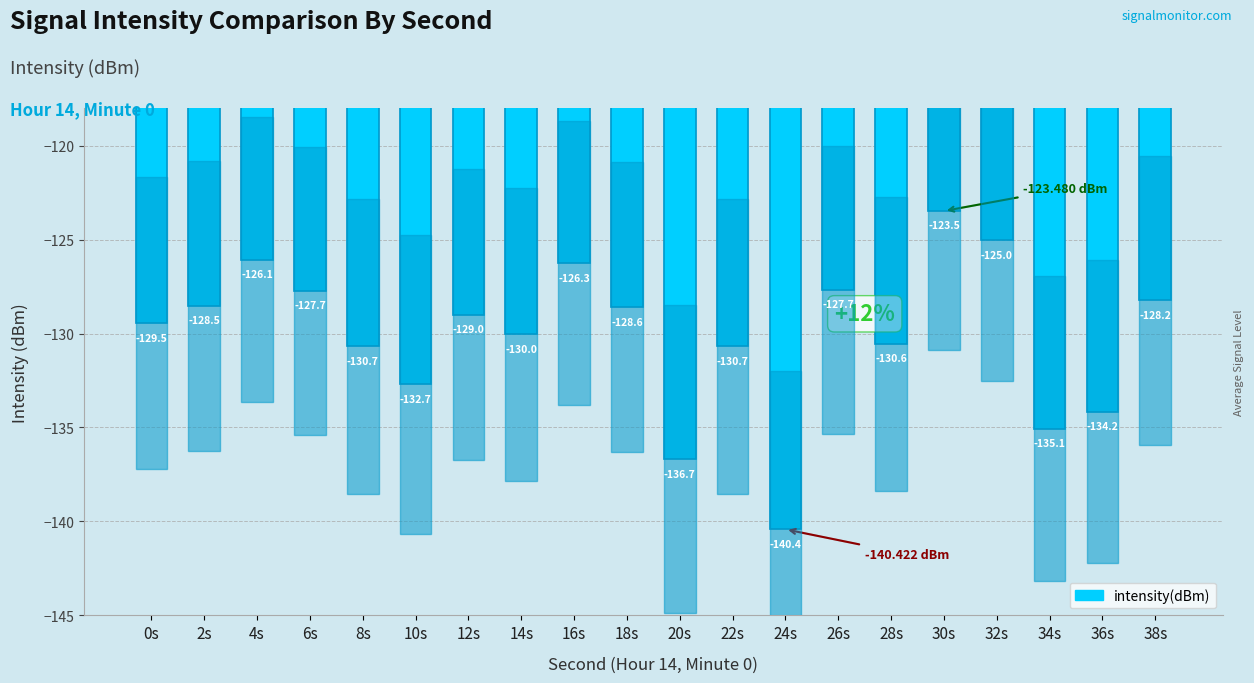

What is the difference between the maximum and second lowest values?

13.2